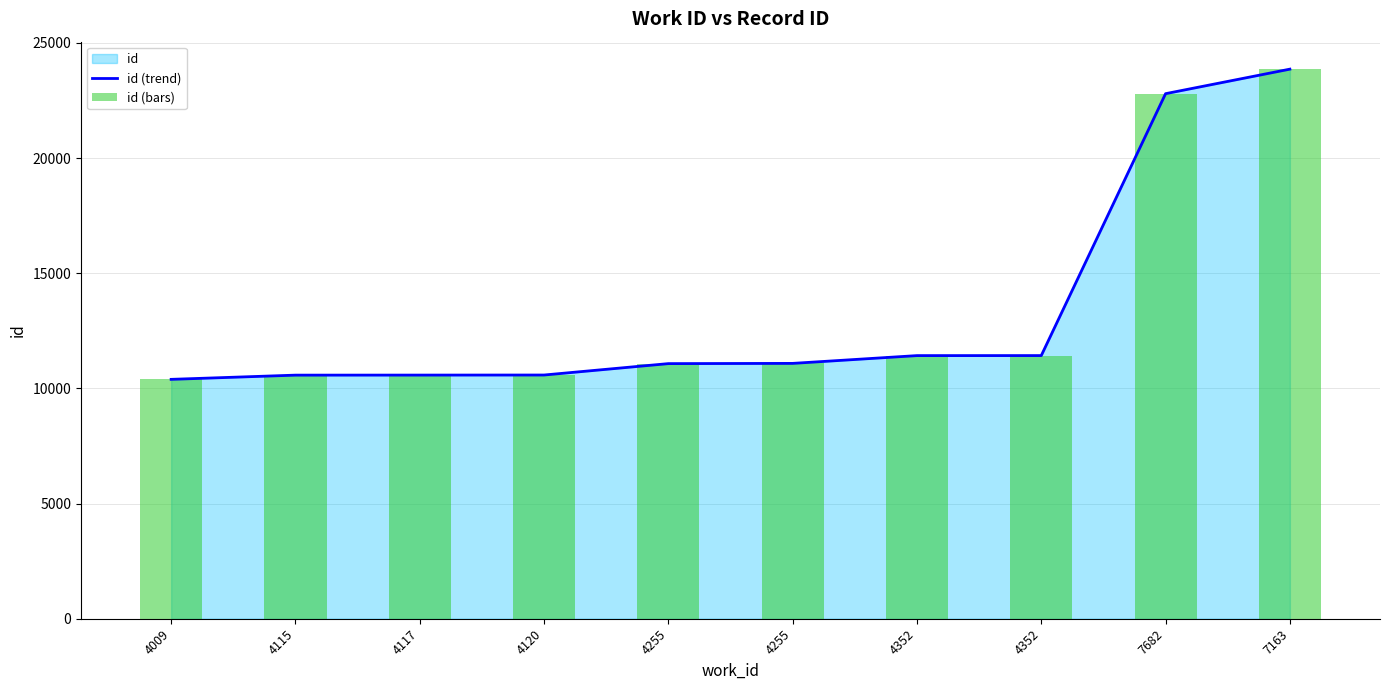

Is it true that id (bars) equals 11426 at 4352?

True